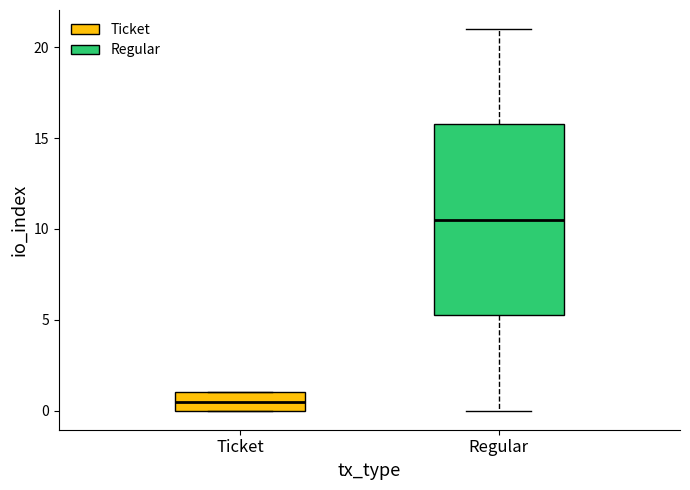

Reading left to right, read every box against the y-axis: the position of its median line, the range the box covers, and the ends of its whiskers. The values are not printed on the chart, so give them approximately, as read against the axis.

Ticket: median 0.5, box 0.0 to 1.0, whiskers 0.0 to 1.0
Regular: median 10.5, box 5.5 to 16.0, whiskers 0.0 to 21.0